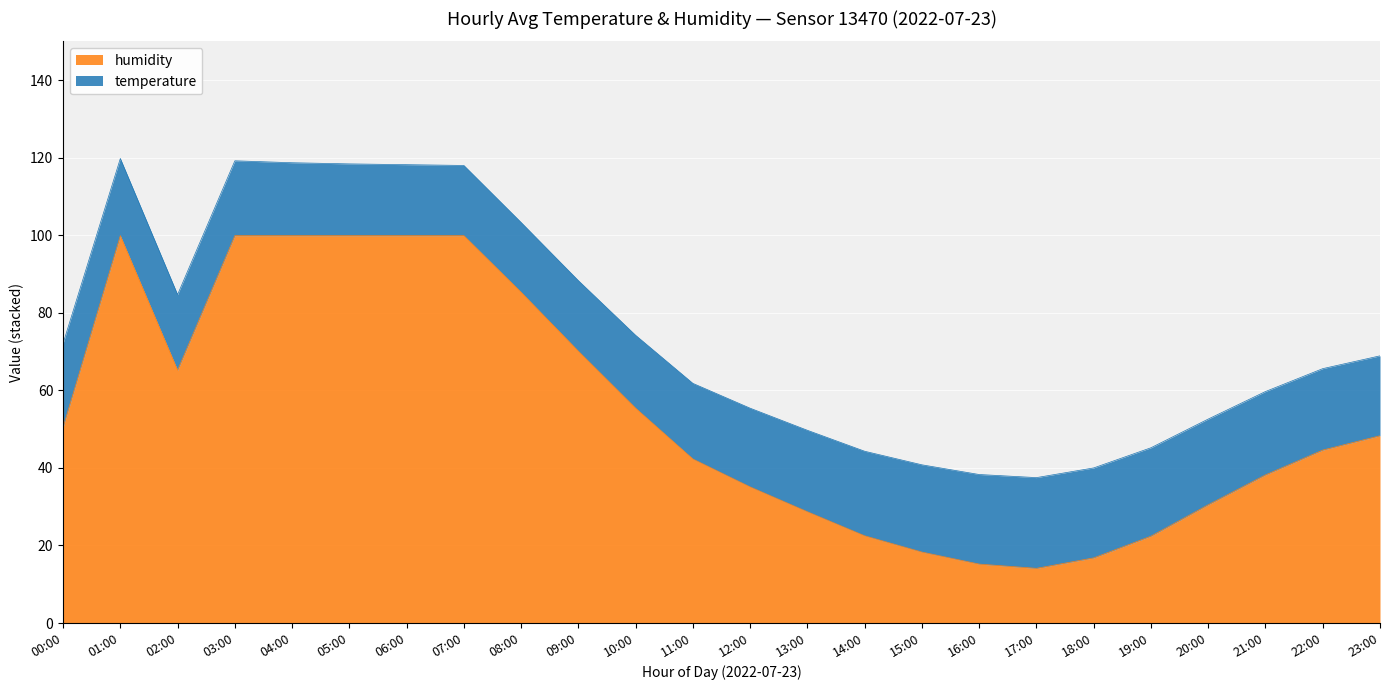

Approximately how many times larger is the value at 10:00 compared to 15:00?

3.0